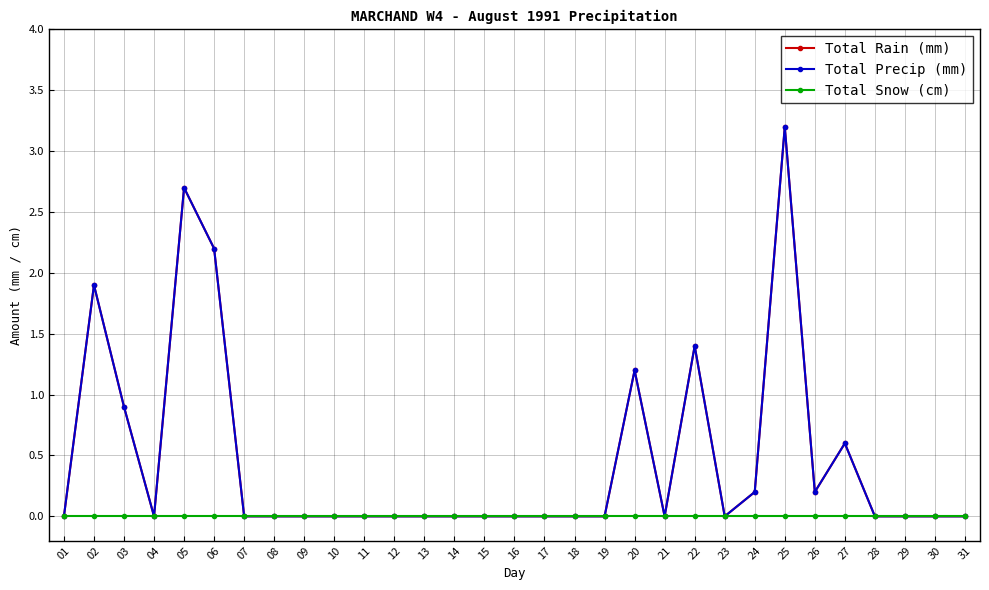

Between 12 and 14, which is larger?

12